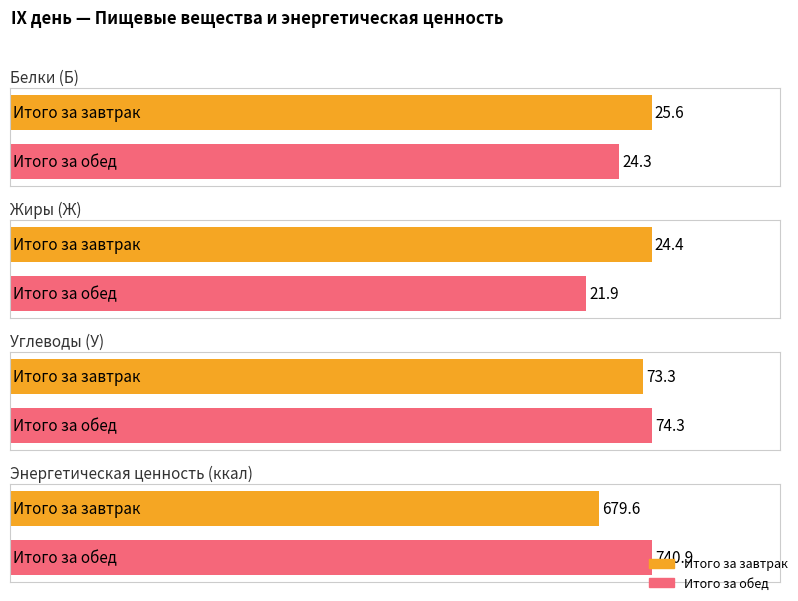

At how many categories does at least one series exceed 369?

2